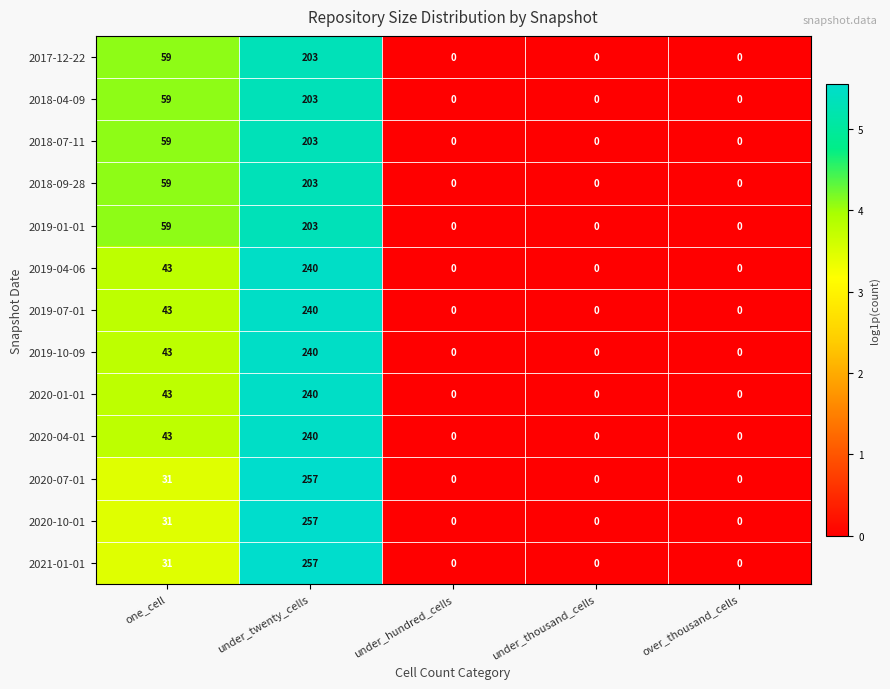

What is the highest value of the 2020-04-01 series?

240